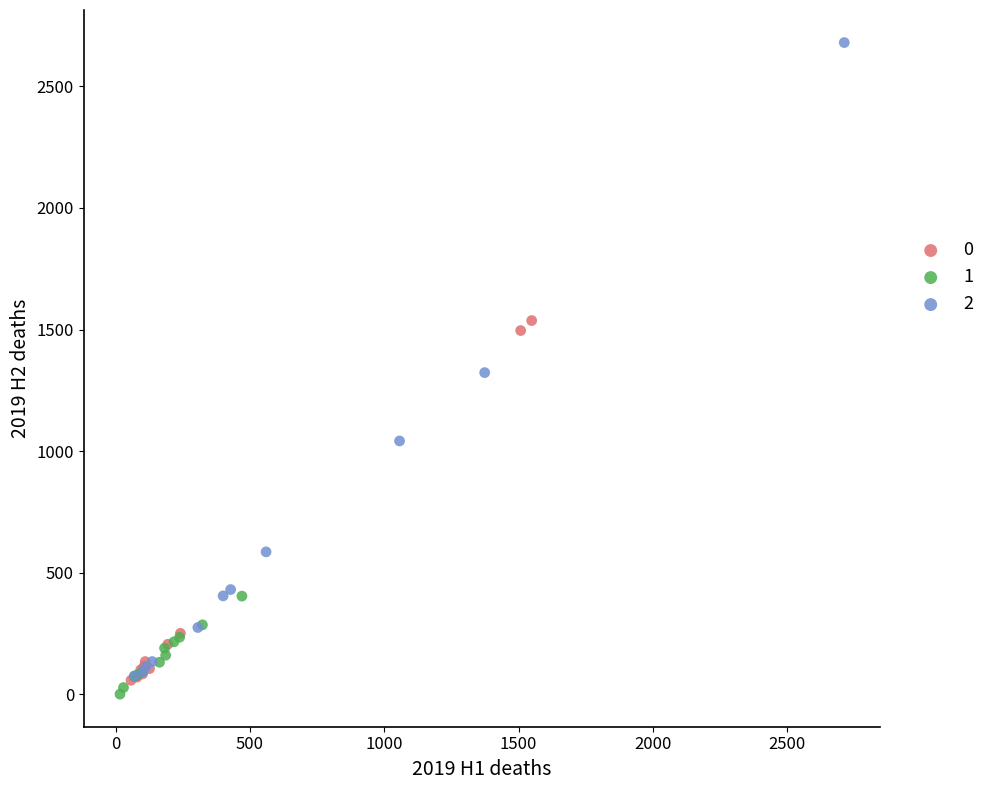

Which series reaches the maximum Y coordinate?

2